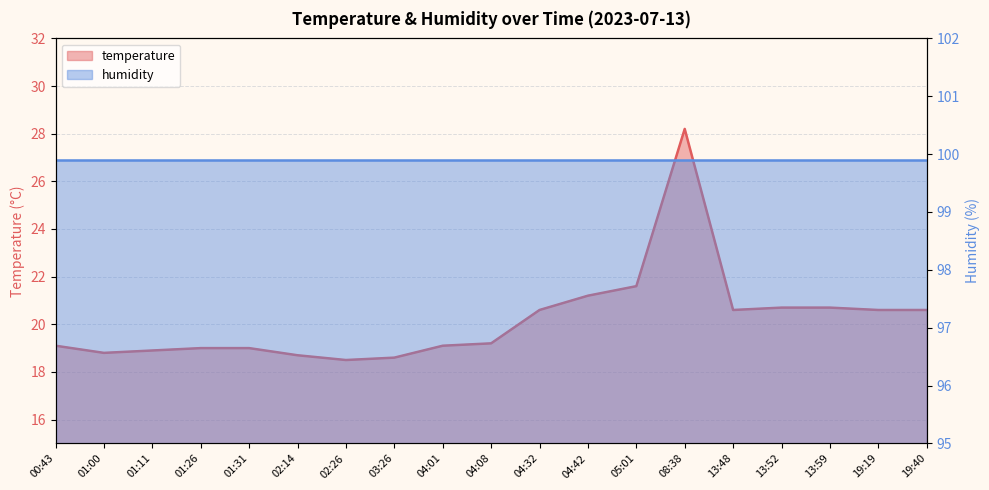

What is the label of the 2nd point from the left?

01:00